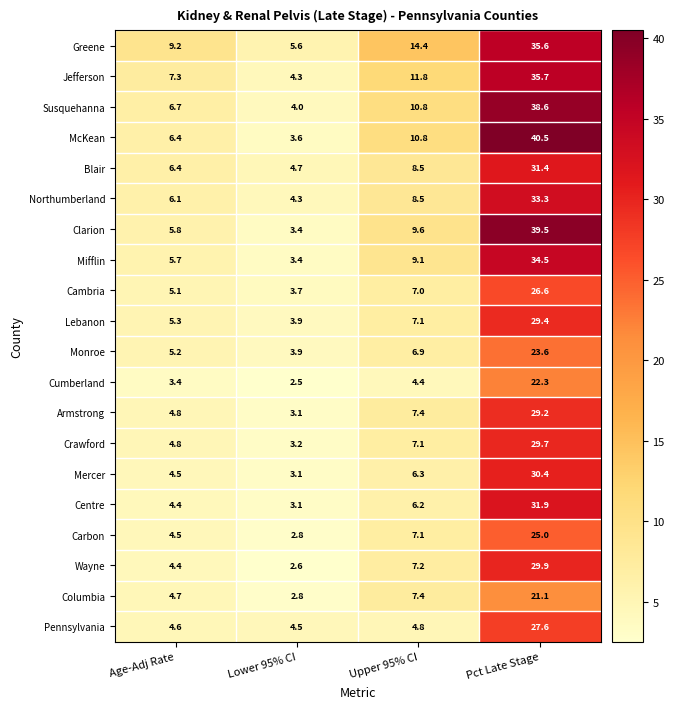

What is the spread (max minus min) of values at Lower 95% CI?

3.1